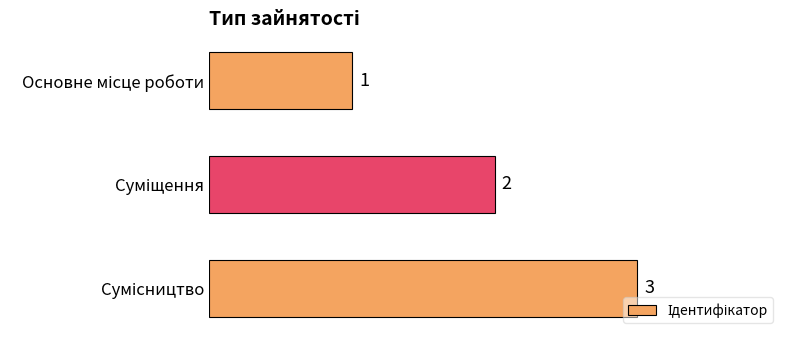

How many values are below 2?

1